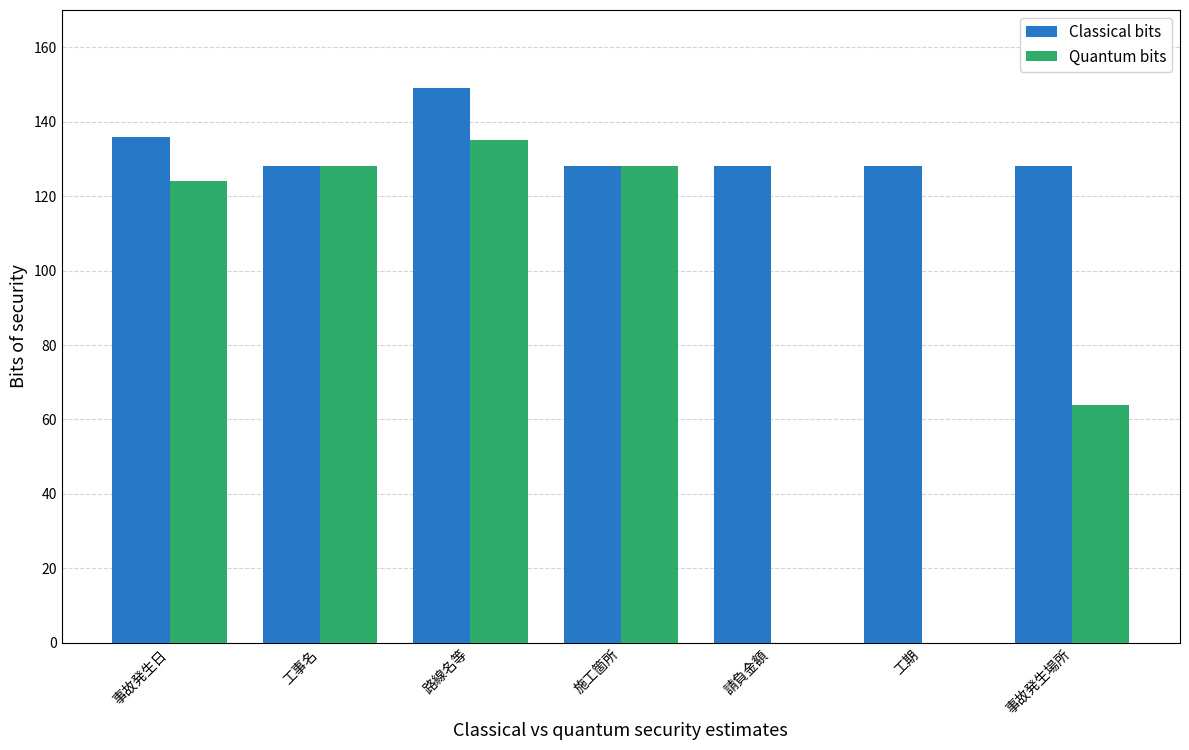

Which series has the widest spread of values?

Quantum bits